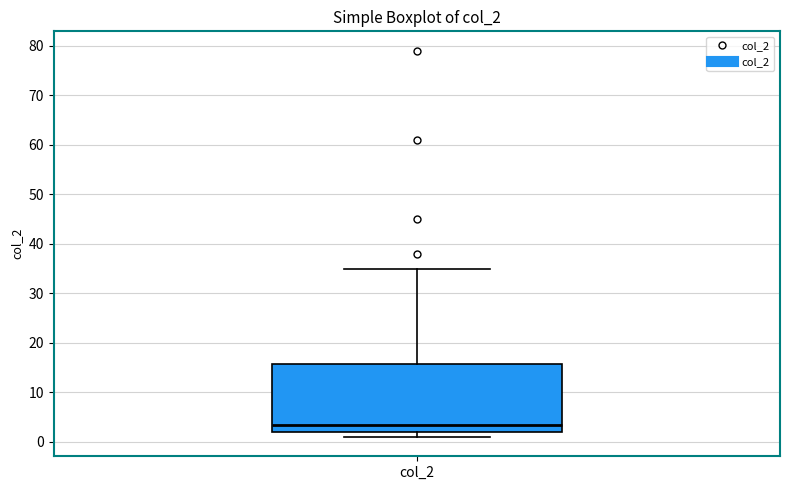

Transcribe this box plot: give where the median line is, the range the box spans, and where the two whiskers end, as read against the y-axis. The values are not printed on the chart, so give them approximately, as read against the axis.

median 4, box 2 to 16, whiskers 1 to 35